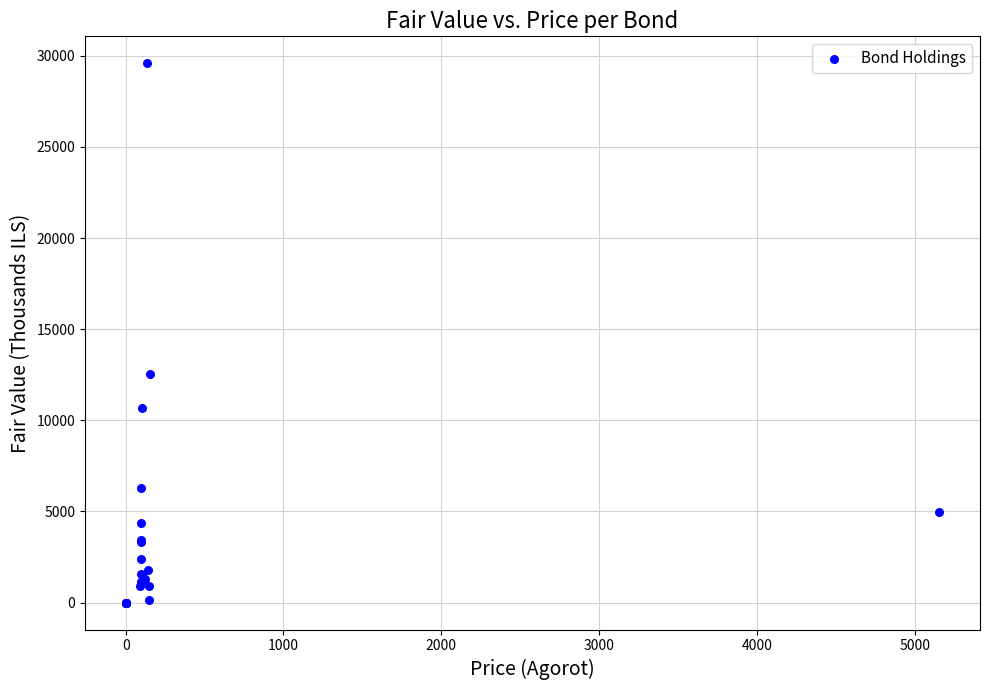

What Y value in the scatter plot is closest to 14795?

12542.9